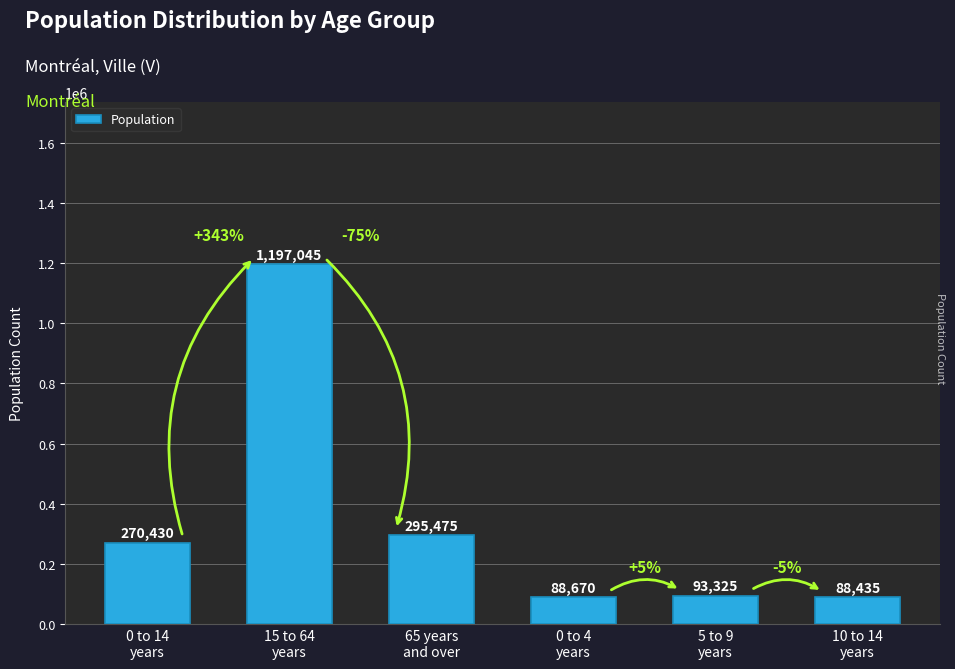

Which category has the lowest value across all series?

10 to 14
years